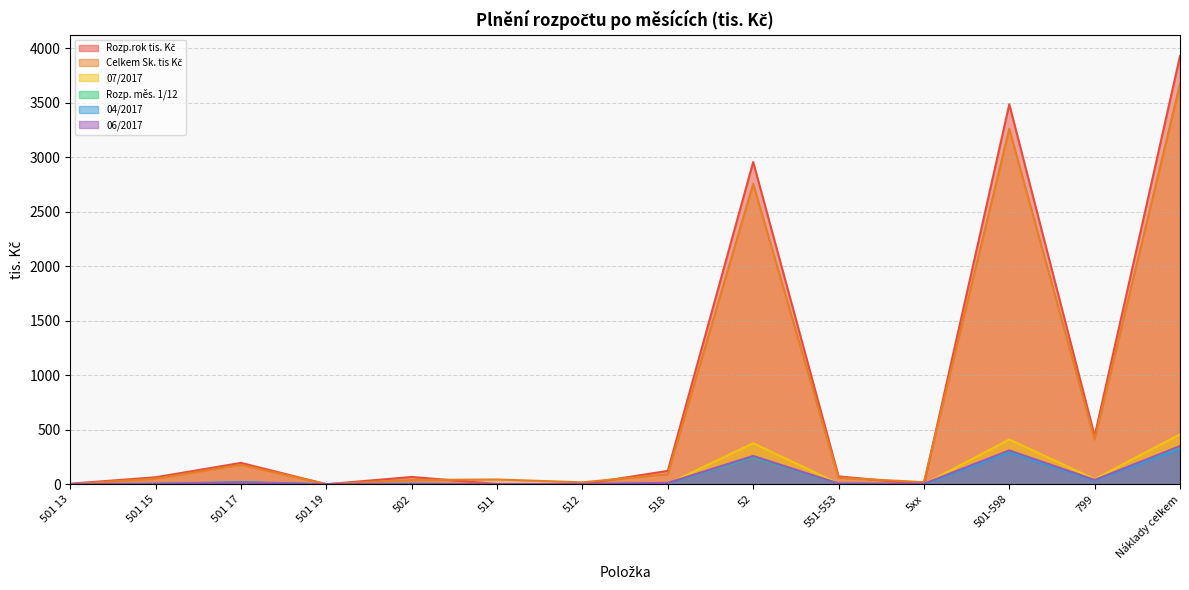

What are all the series names shown in the legend?

Rozp.rok tis. Kč, Celkem Sk. tis Kč, 07/2017, Rozp. měs. 1/12, 04/2017, 06/2017